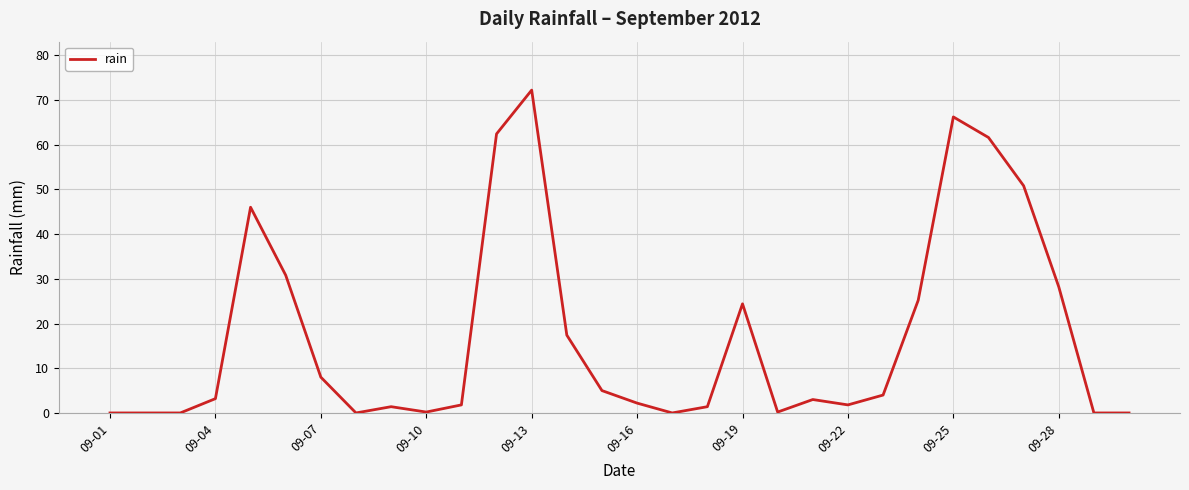

What is the difference between the maximum and minimum values?

72.2